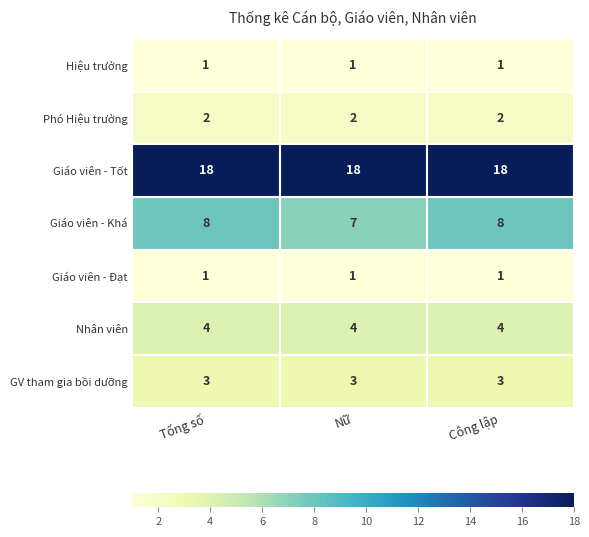

Is it true that Giáo viên - Khá equals 3 at Tổng số?

False